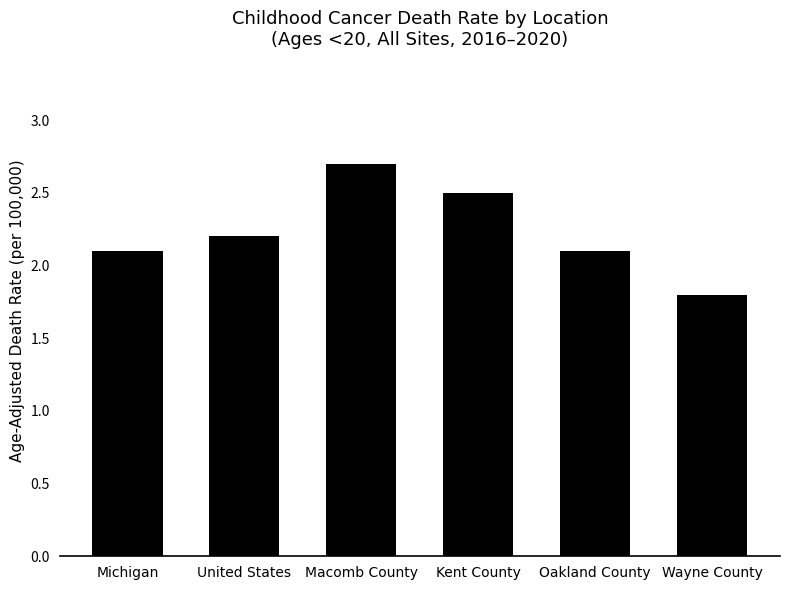

Are the bars horizontal?

No